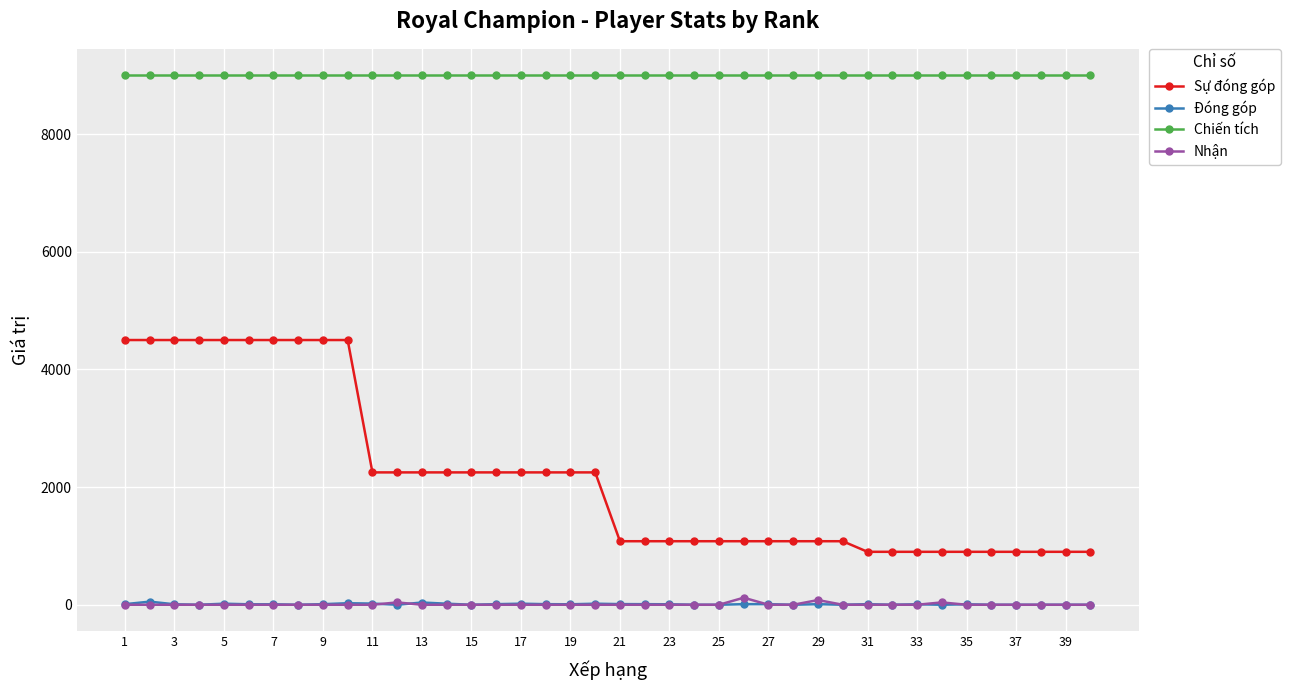

What is the lowest value of the Chiến tích series?

9000